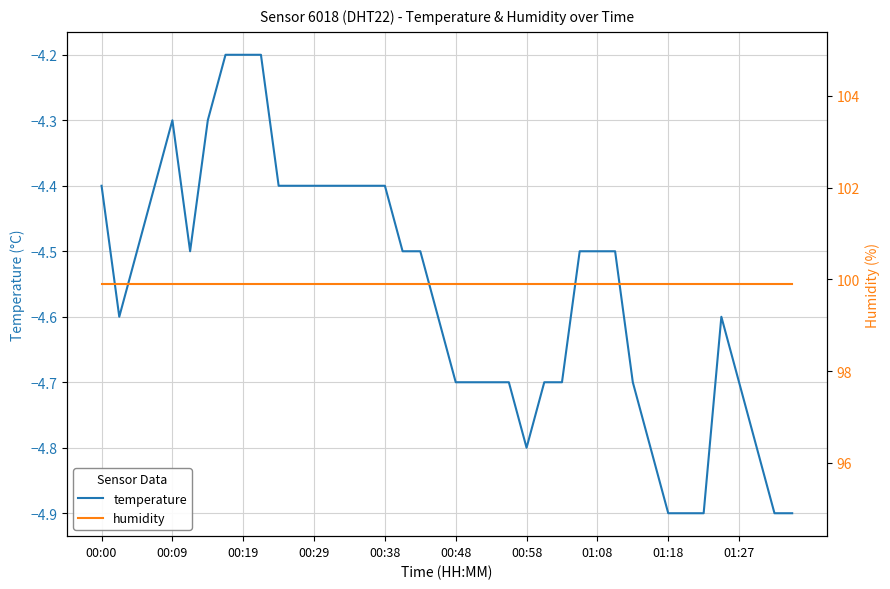

Rank the series by their average value, from lowest to highest.

temperature, humidity